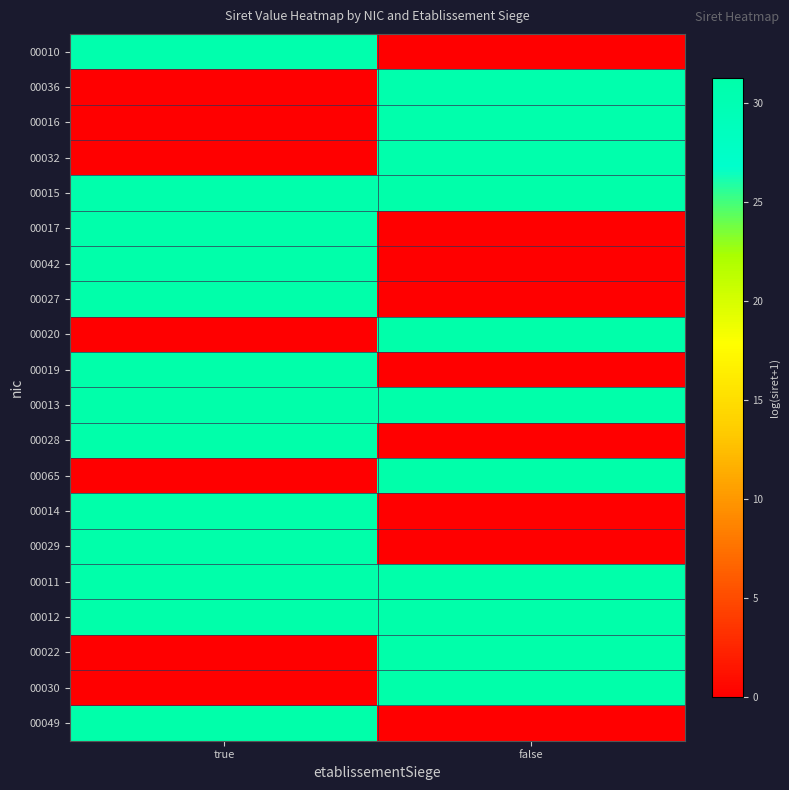

Reading right to left, transcribe all the data shown in this chart.

00010: false=0.0	true=30.7
00036: false=30.7	true=0.0
00016: false=30.9	true=0.0
00032: false=30.9	true=0.0
00015: false=31.1	true=30.9
00017: false=0.0	true=30.9
00042: false=0.0	true=31.0
00027: false=0.0	true=31.1
00020: false=31.1	true=0.0
00019: false=0.0	true=31.1
00013: false=31.1	true=31.1
00028: false=0.0	true=31.1
00065: false=31.1	true=0.0
00014: false=0.0	true=31.1
00029: false=0.0	true=31.1
00011: false=31.2	true=31.1
00012: false=31.2	true=31.2
00022: false=31.3	true=0.0
00030: false=31.3	true=0.0
00049: false=0.0	true=31.2